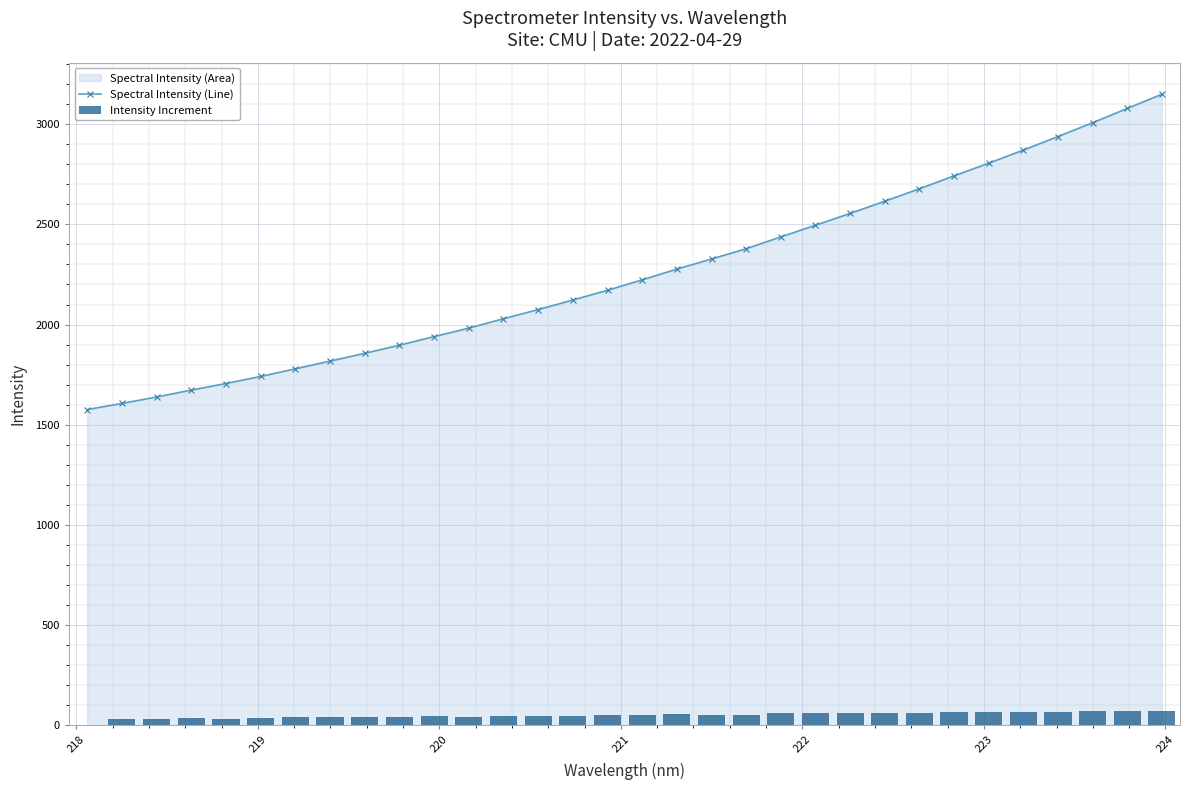

What is the value of the Spectral Intensity (Line) point at the 32nd from the left?

3150.1